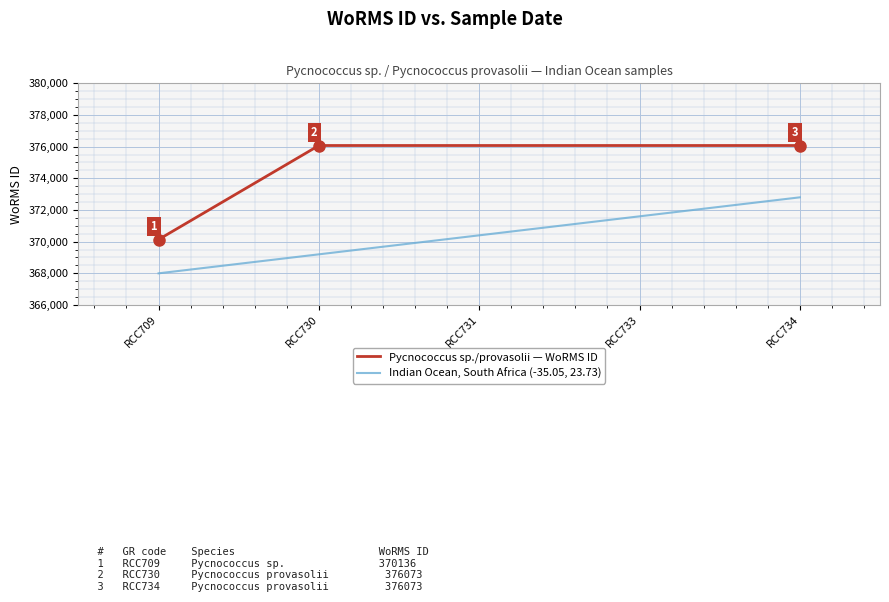

Which series has the largest total across all categories?

Pycnococcus sp./provasolii — WoRMS ID